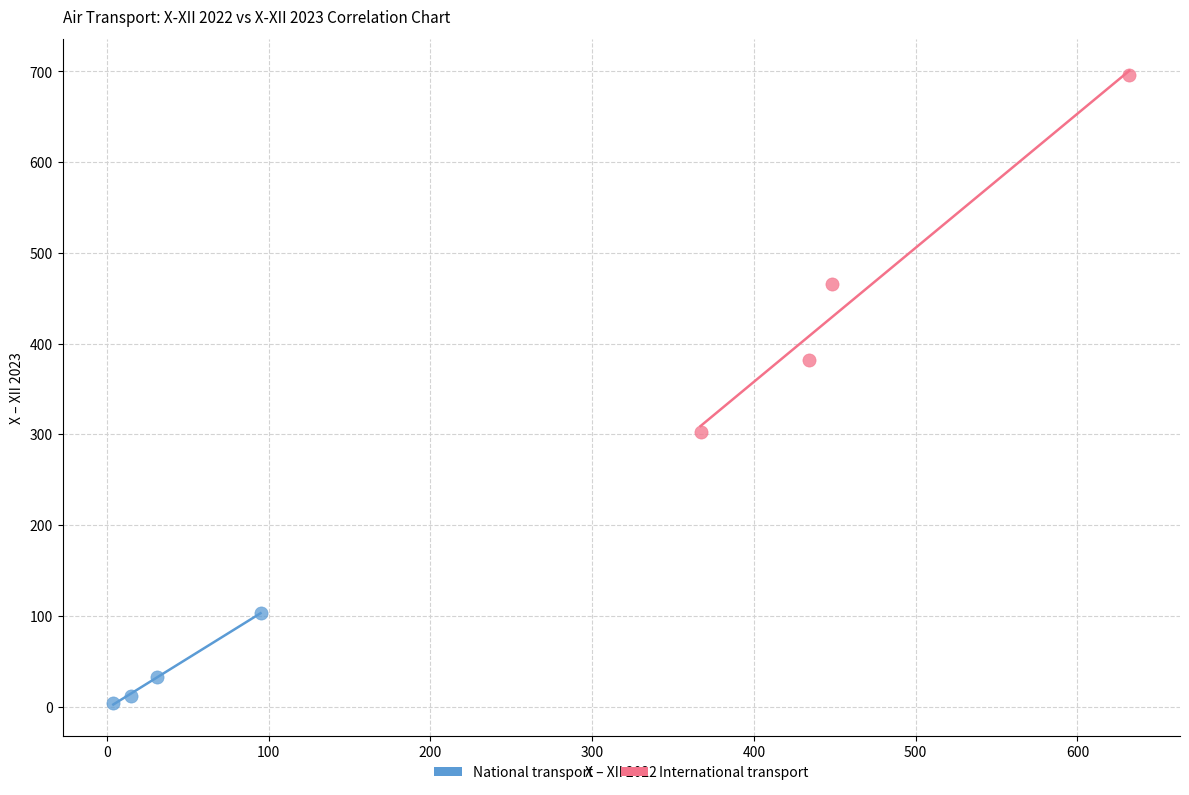

Which series contains the lowest Y value?

National transport